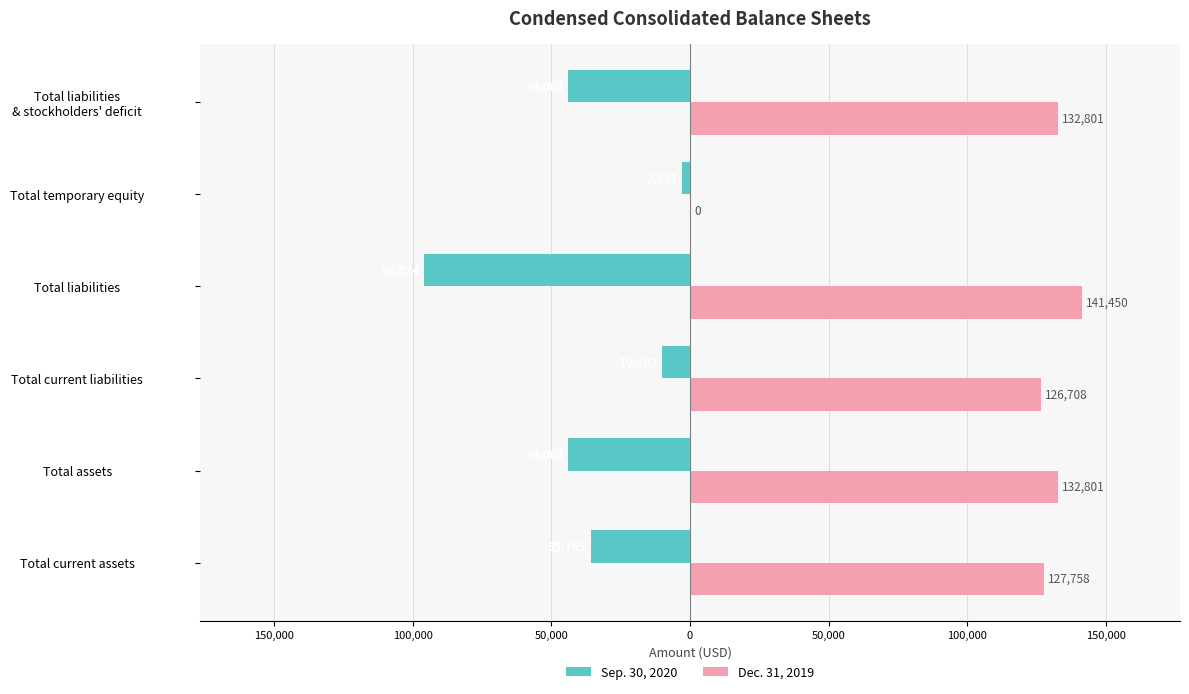

What are all the series names shown in the legend?

Sep. 30, 2020, Dec. 31, 2019